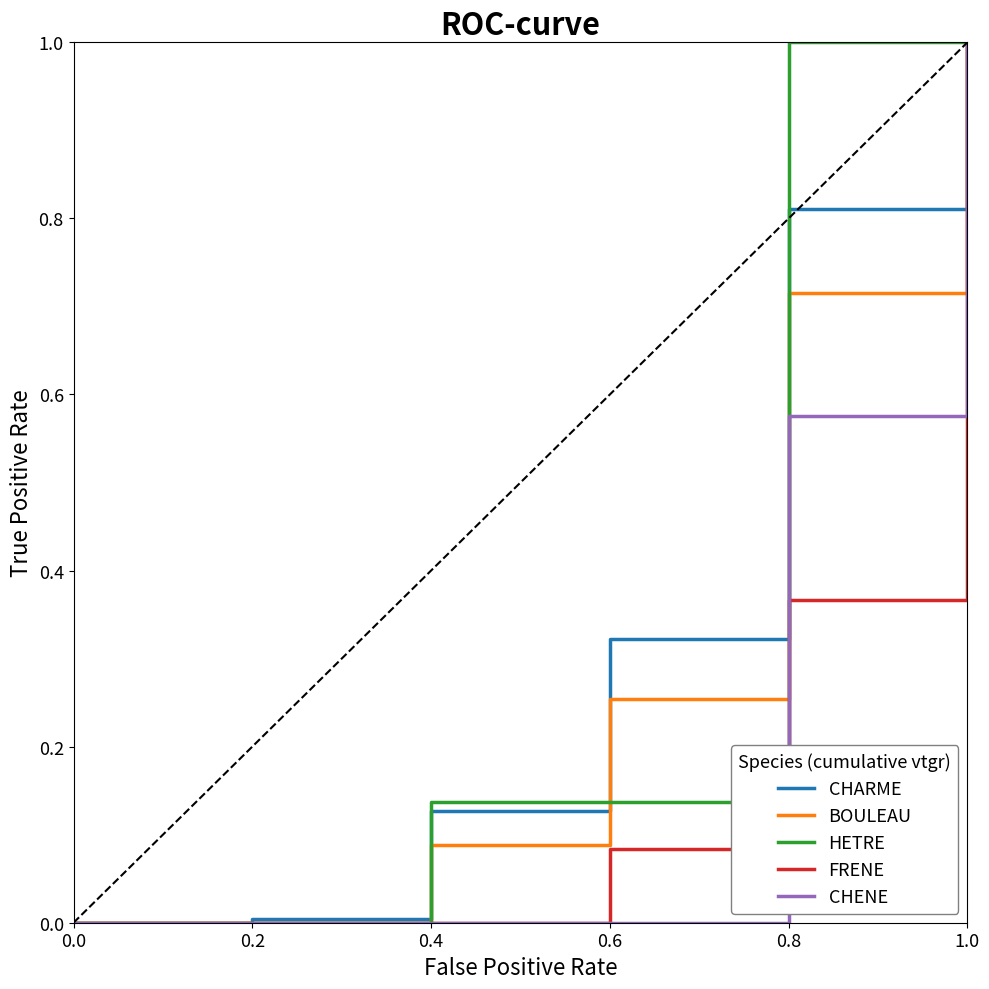

What position from the left is 0.4?

3